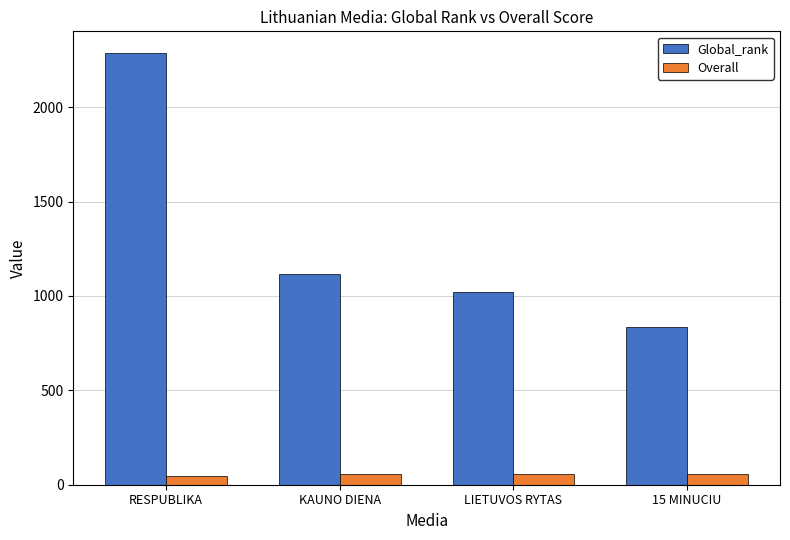

Which series has the largest total across all categories?

Global_rank